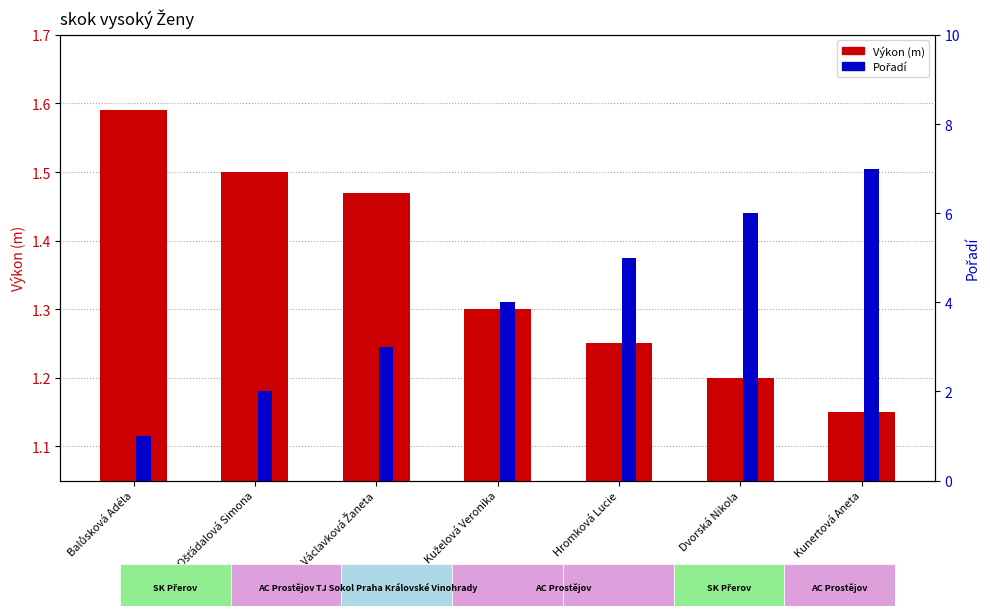

What is the sum of all Pořadí values?

28.0